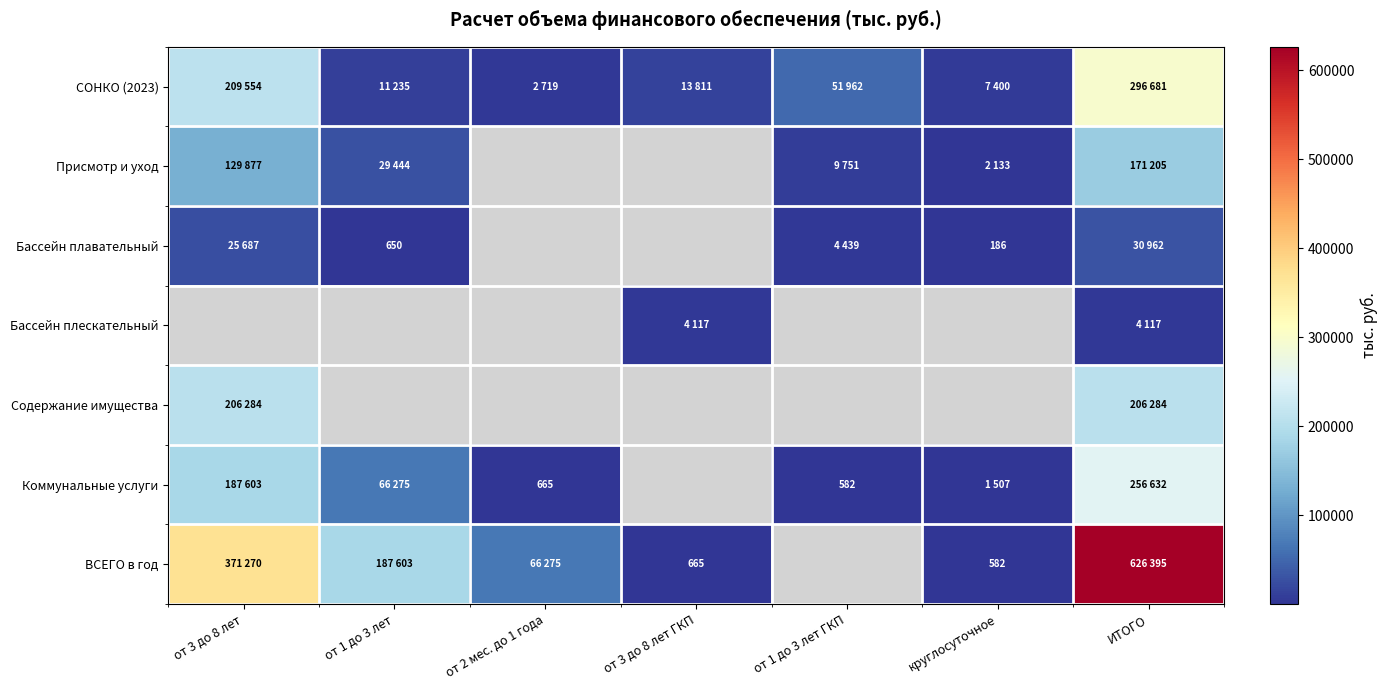

Is it true that ВСЕГО в год equals 1027 at от 3 до 8 лет ГКП?

False